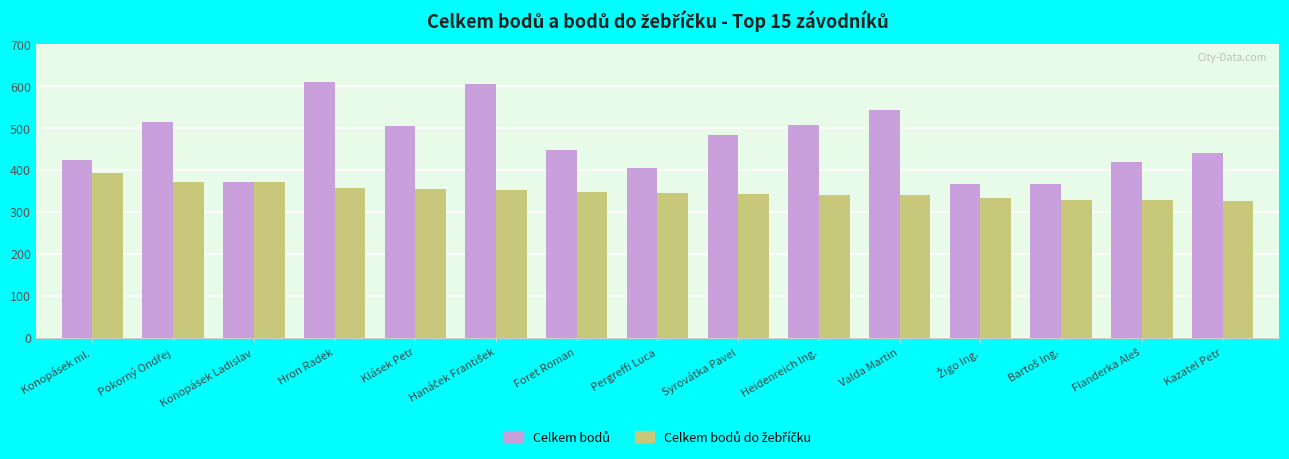

What is the label of the 5th bar from the right?

Valda Martin